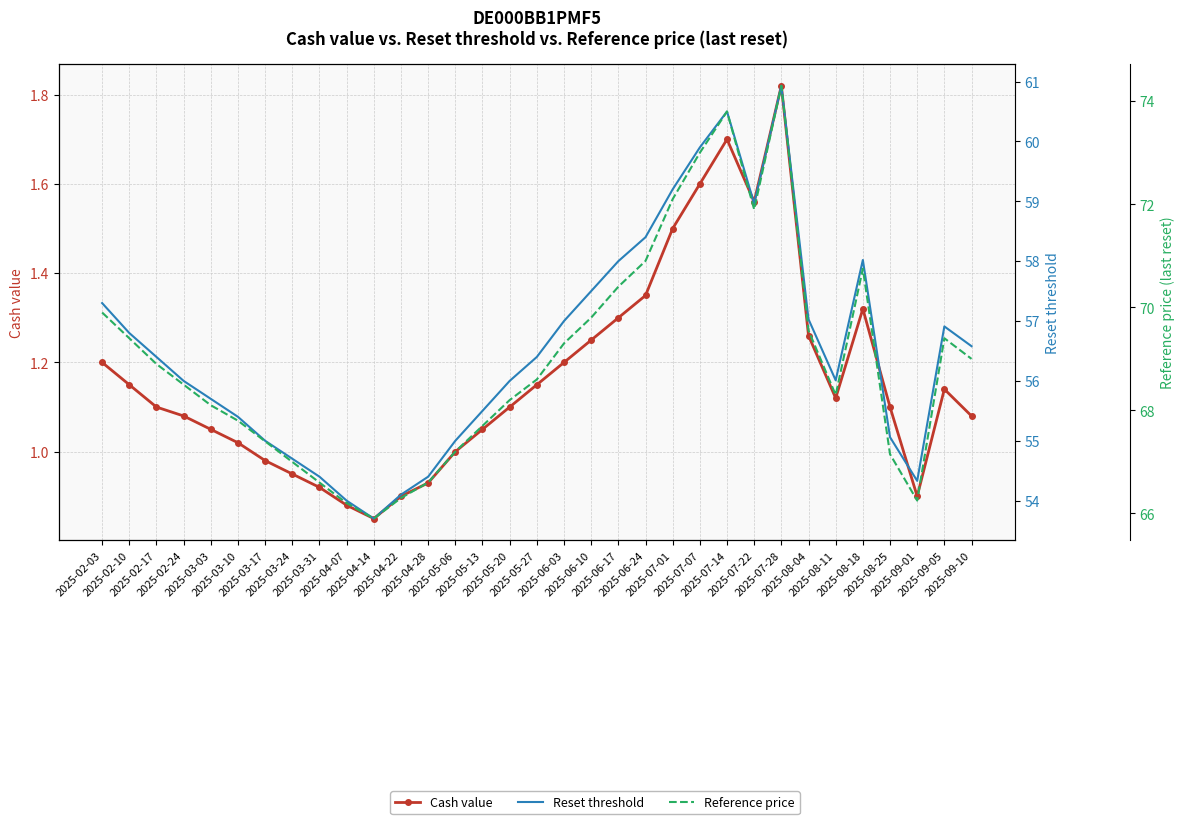

What is the value of the Cash value point at the 24th from the left?

1.7